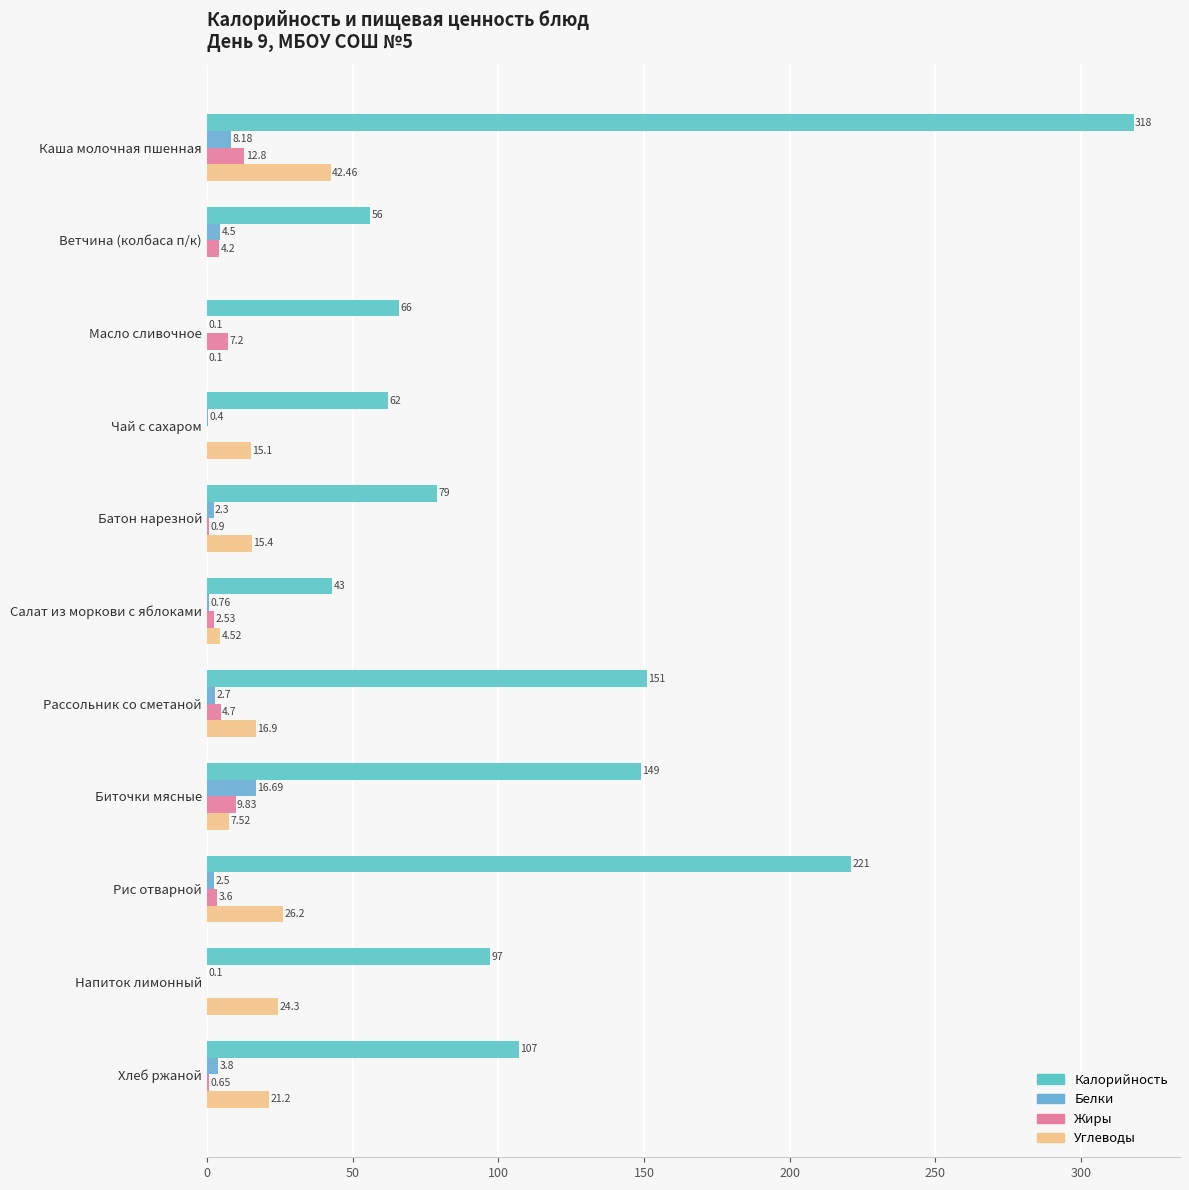

Which series has the largest range (max minus min)?

Калорийность